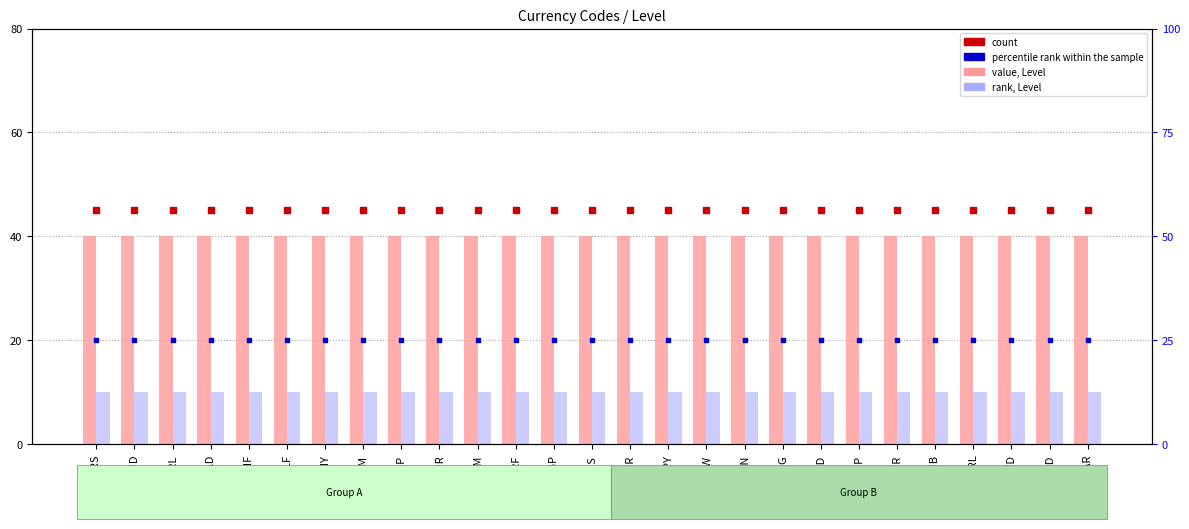

What is the total value across all series at CNY?

120